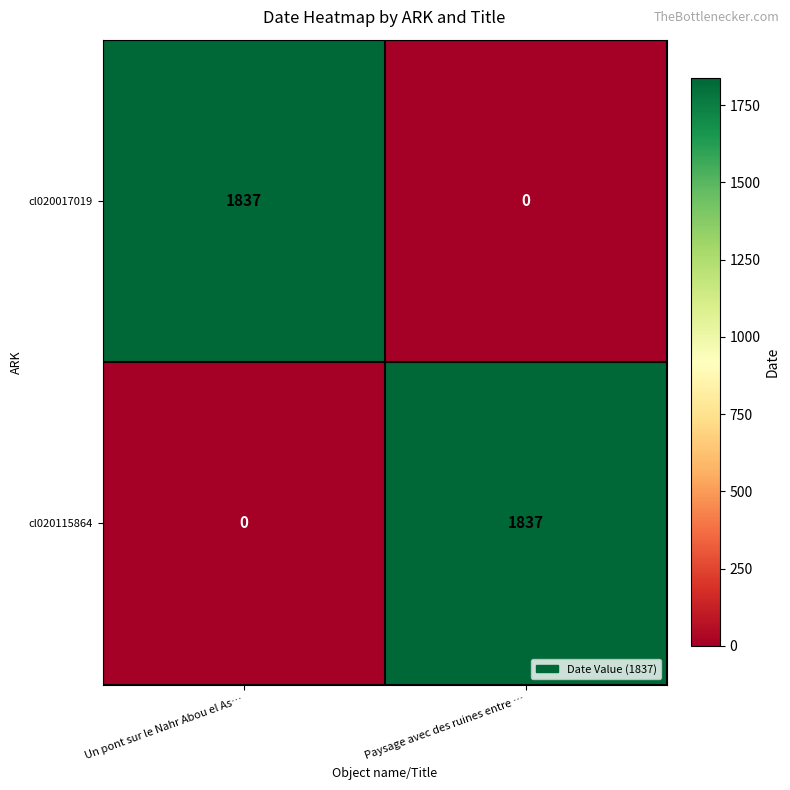

True or false: cl020017019 has a value of 0 at Paysage avec des ruines entre ….

True